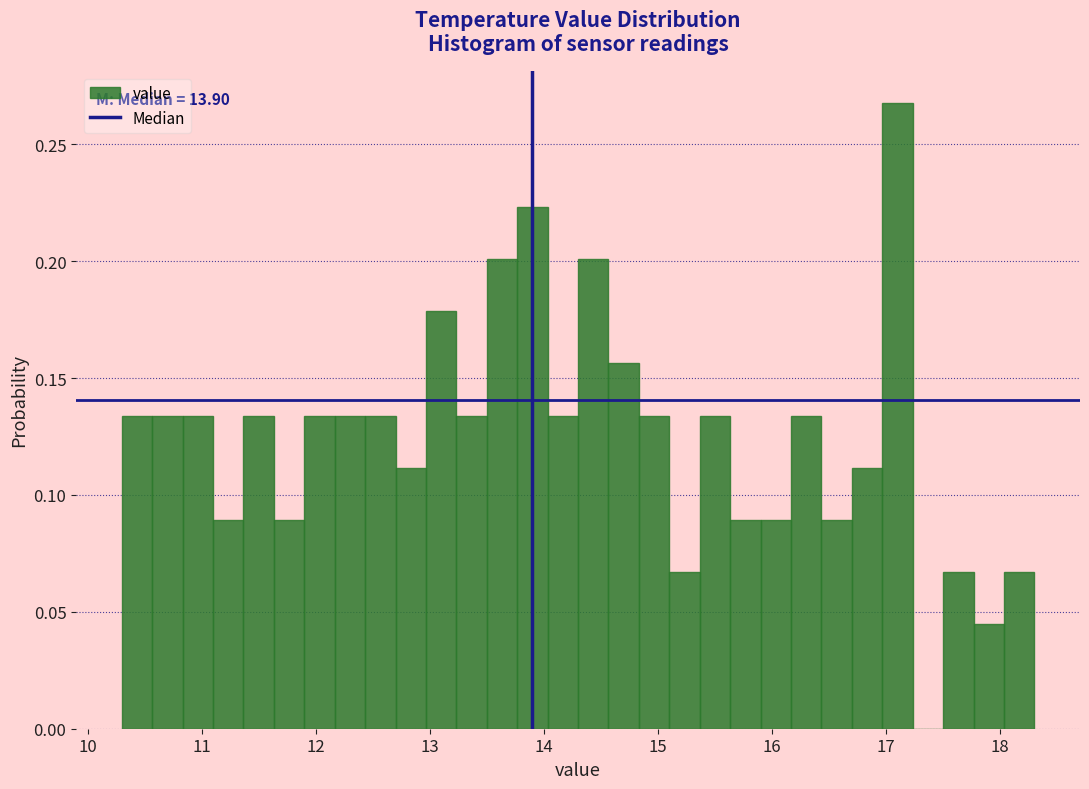

Read against the x-axis, roughly where is the centre of the tallest bar?

17.1